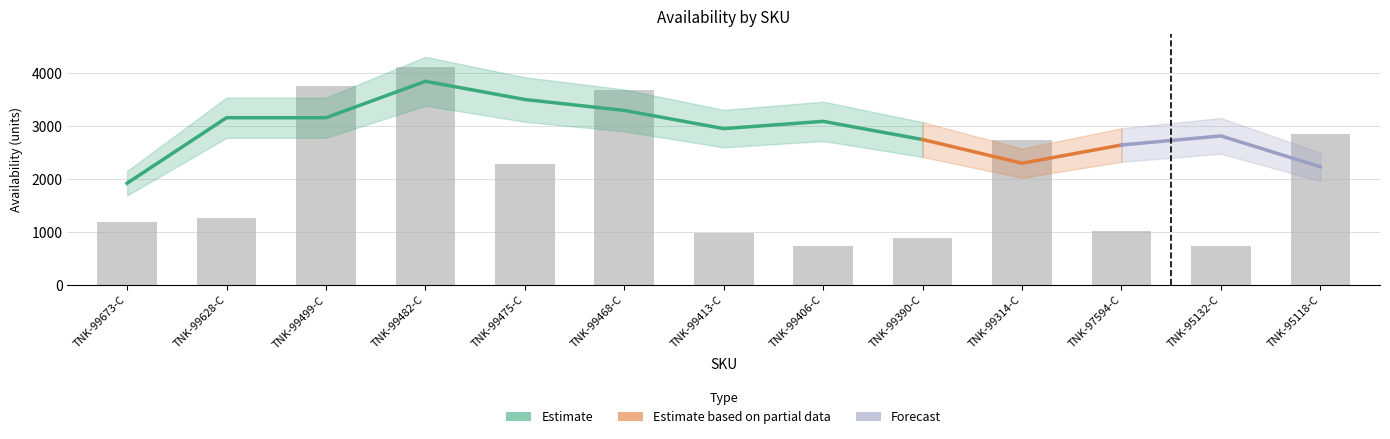

Are the bars grouped side by side (vs. stacked)?

Yes